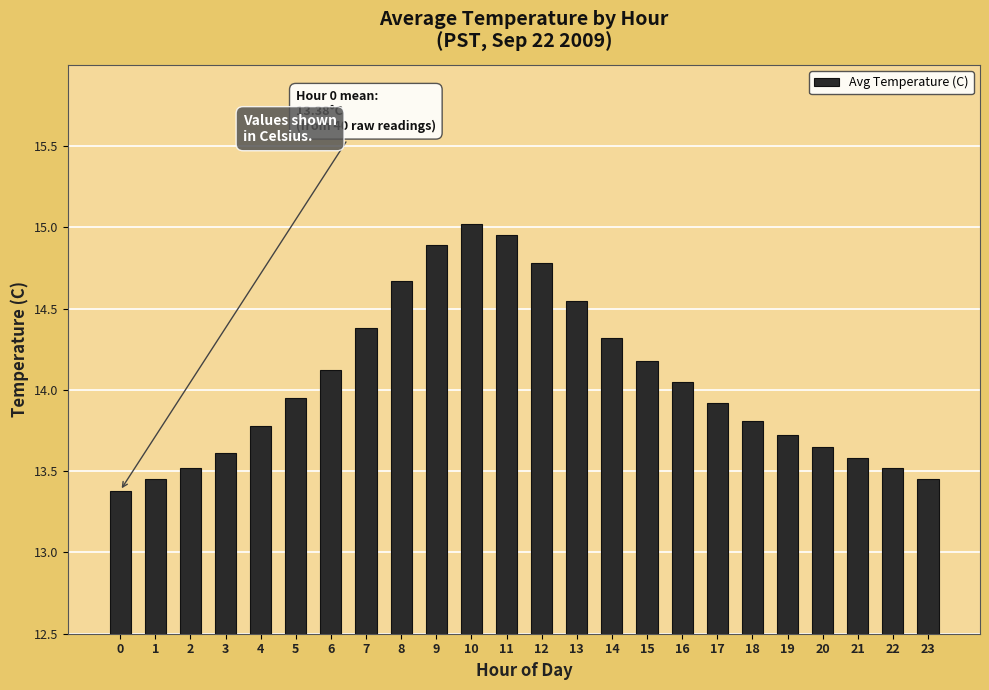

Approximately how many times larger is the value at 13 compared to 0?

1.1